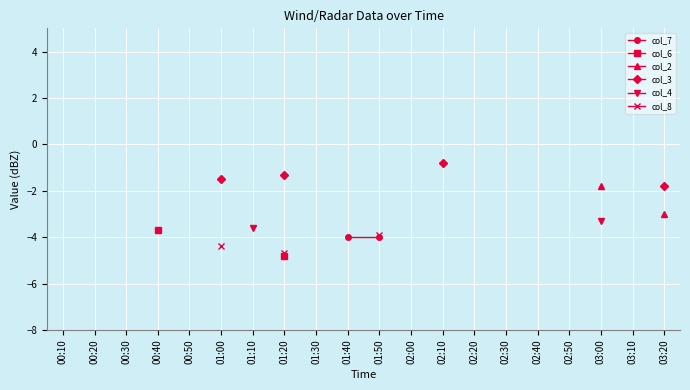

What is the minimum value shown in the chart?

-4.8